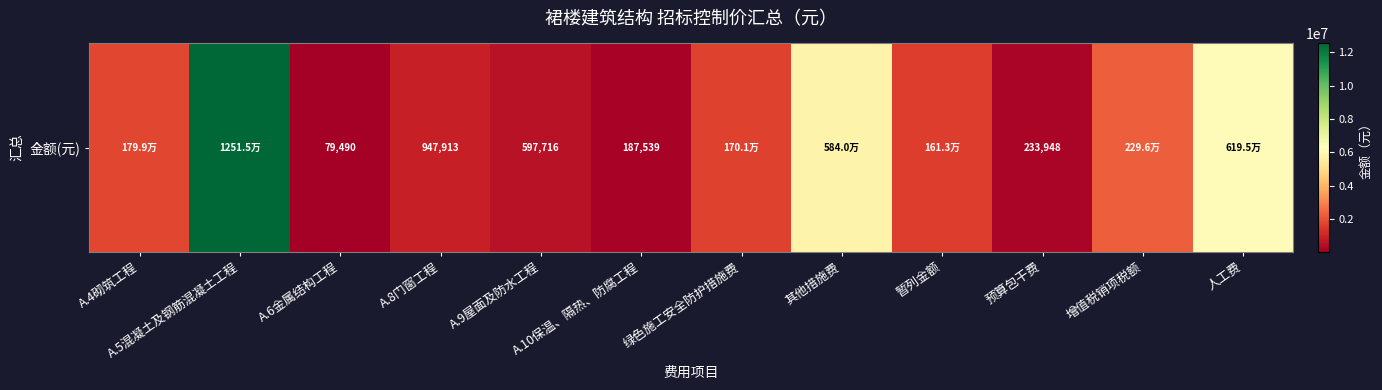

At which label is the value closest to 6297392?

人工费